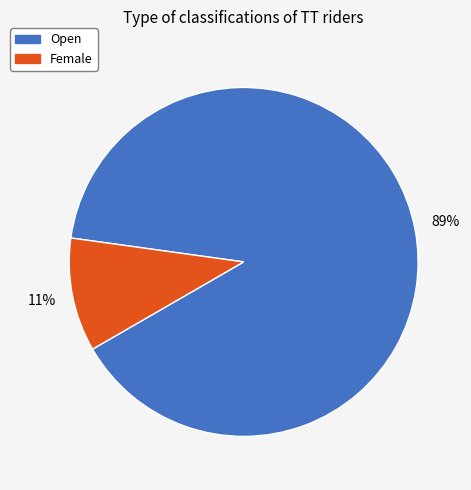

Does any single category account for the majority?

Yes